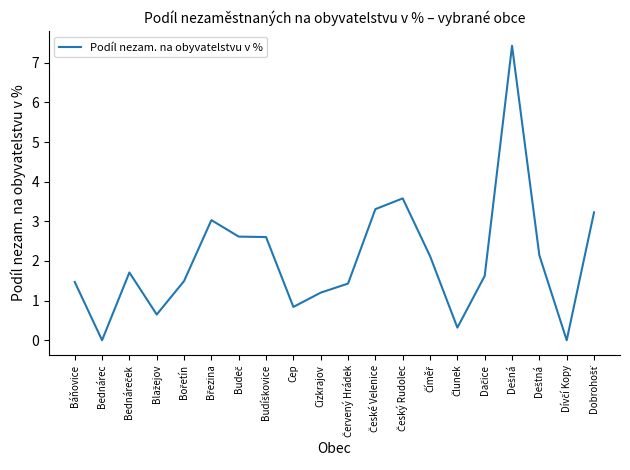

True or false: the data shows 2.4 at Báňovice.

False